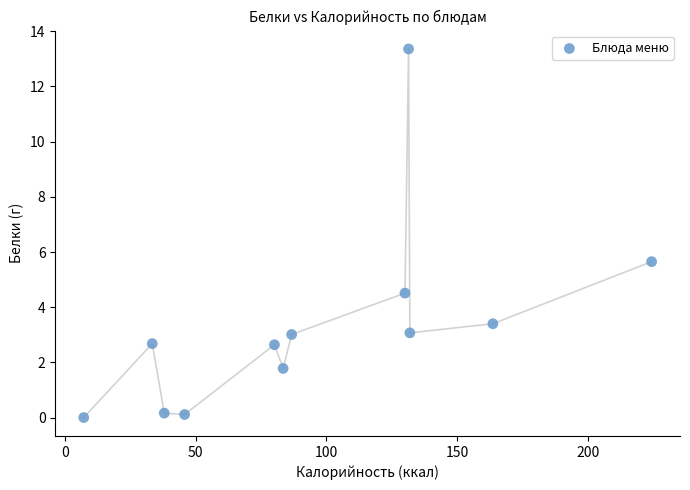

What is the average Y value?

3.4